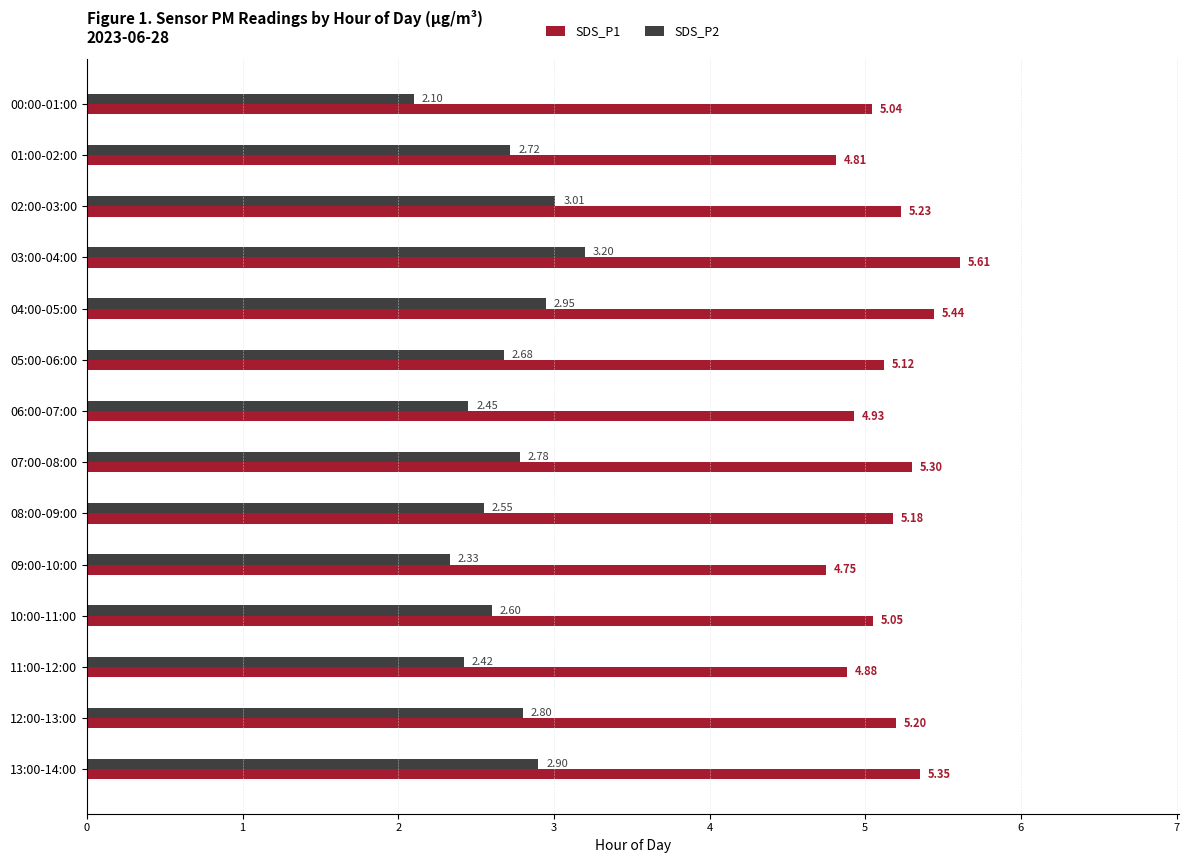

Rank the series at 05:00-06:00 from lowest to highest value.

SDS_P2, SDS_P1